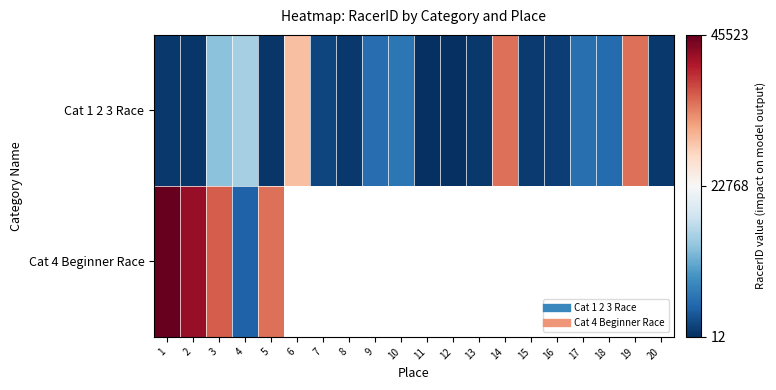

What is the difference between the highest and lowest values at 1?

44716.0